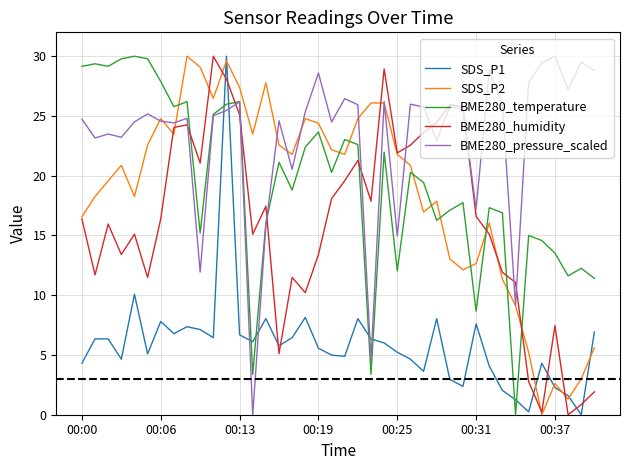

Does the chart have visible grid lines?

Yes